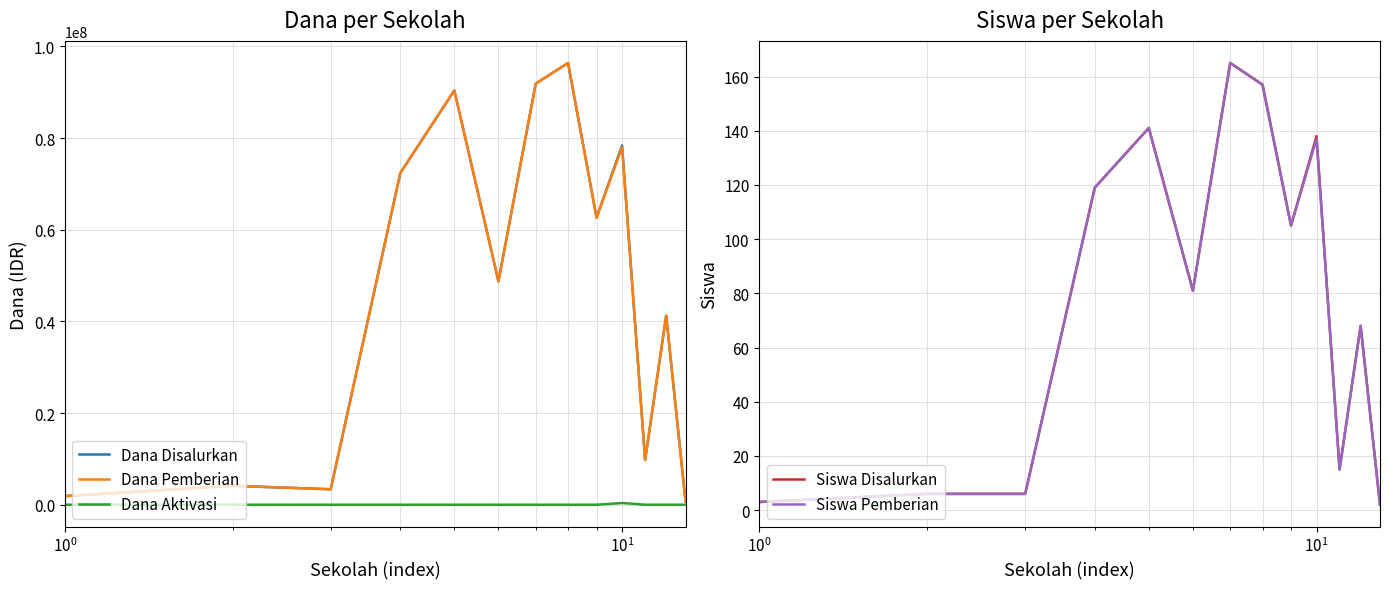

Reading left to right, list all the values displayed in this chart.

Dana Disalurkan: 1875000	4125000	3375000	72375000	90375000	48750000	91875000	96375000	62625000	78375000	9750000	41250000	750000
Dana Pemberian: 1875000	4125000	3375000	72375000	90375000	48750000	91875000	96375000	62625000	78000000	9750000	41250000	750000
Dana Aktivasi: 0	0	0	0	0	0	0	0	0	375000	0	0	0
Siswa Disalurkan: 3	6	6	119	141	81	165	157	105	138	15	68	2
Siswa Pemberian: 3	6	6	119	141	81	165	157	105	137	15	68	2